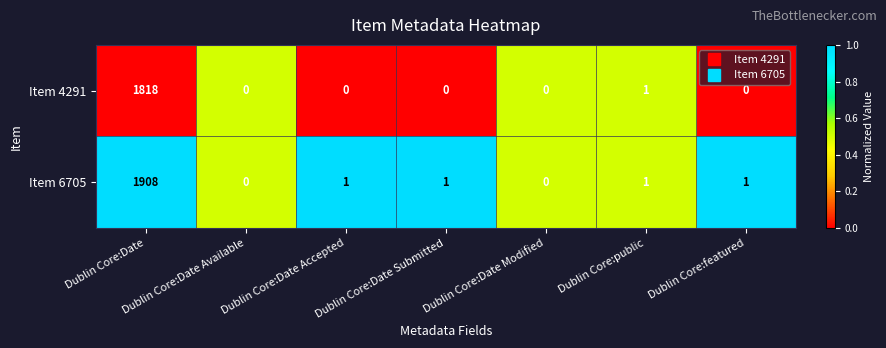

How many positive values does the Item 4291 series have?

2